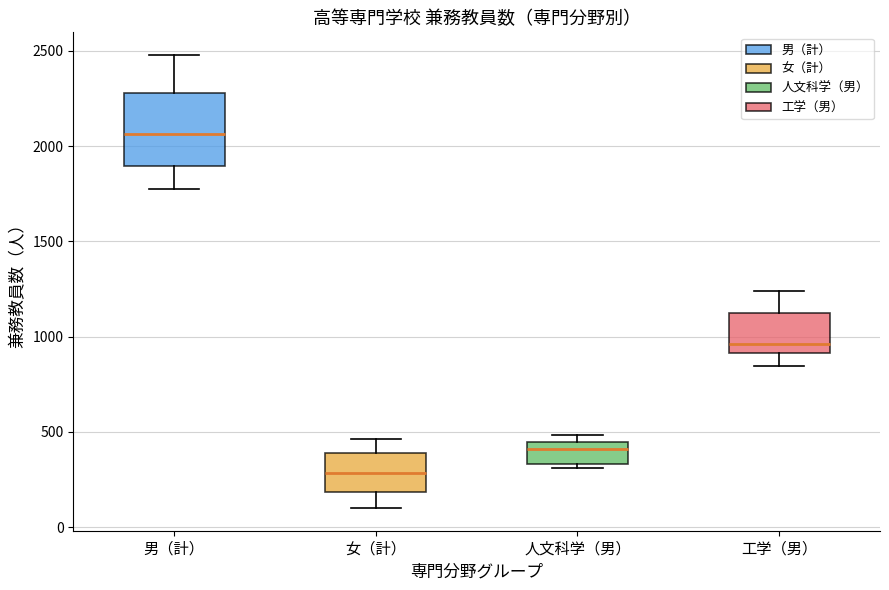

Which box's median line is the highest?

男（計）